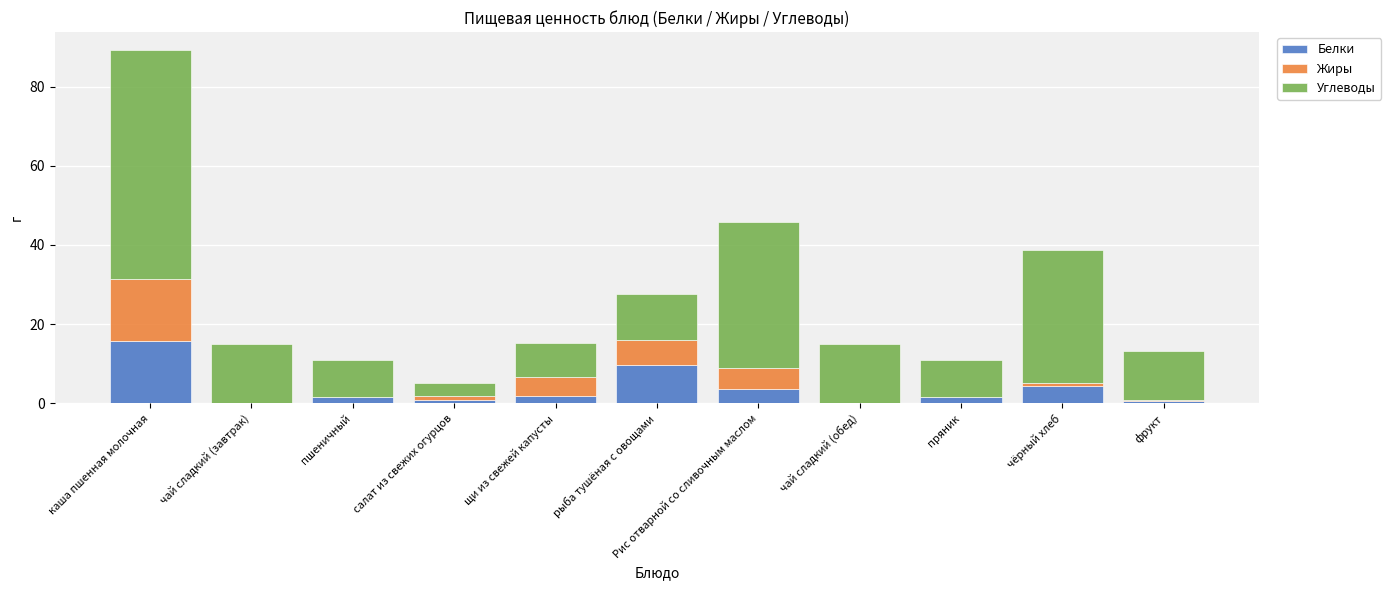

Are the bars horizontal?

No